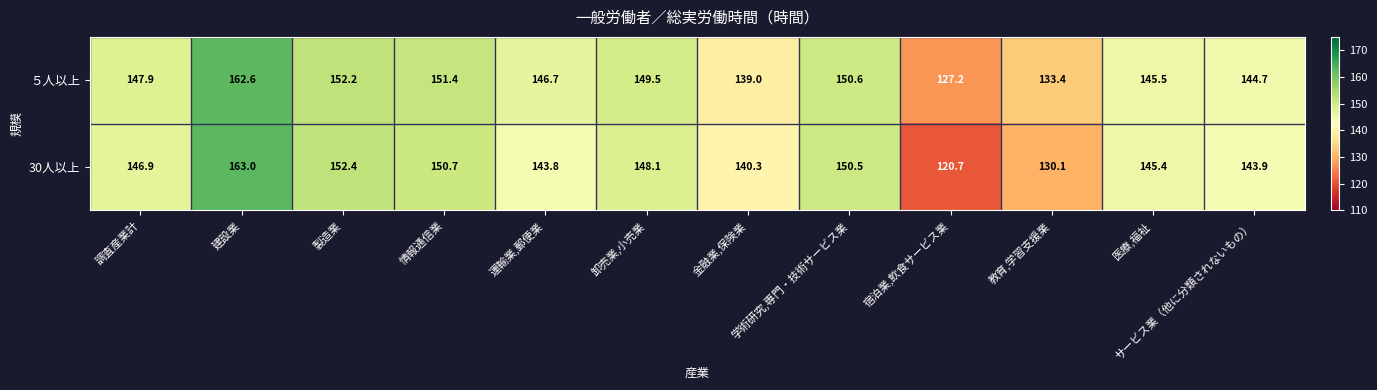

List the series in order of their peak value, highest first.

30人以上, ５人以上